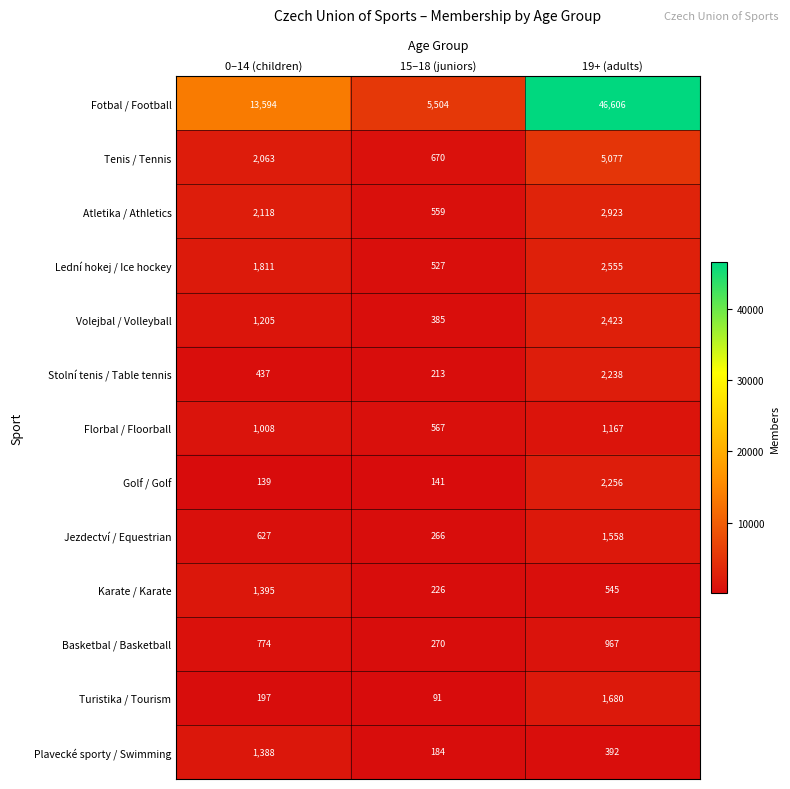

Which series has the largest total across all categories?

Fotbal / Football